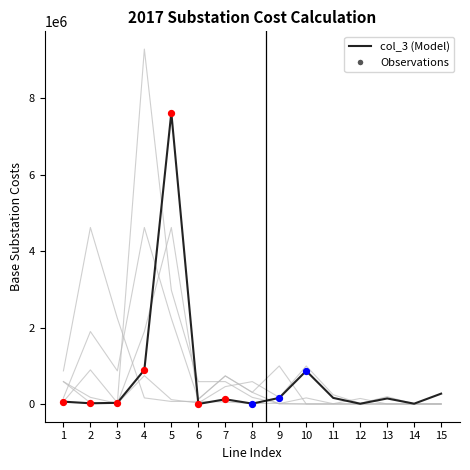

Is this an area chart (filled region under the line)?

No